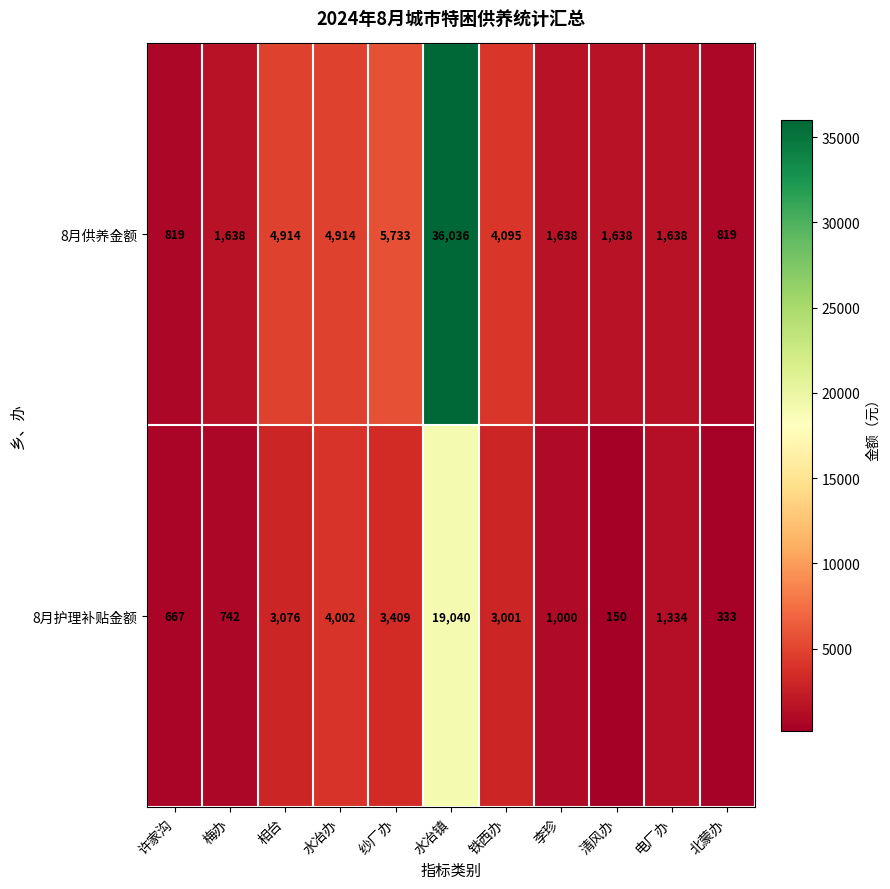

Which label corresponds to the smallest value in the chart?

清风办